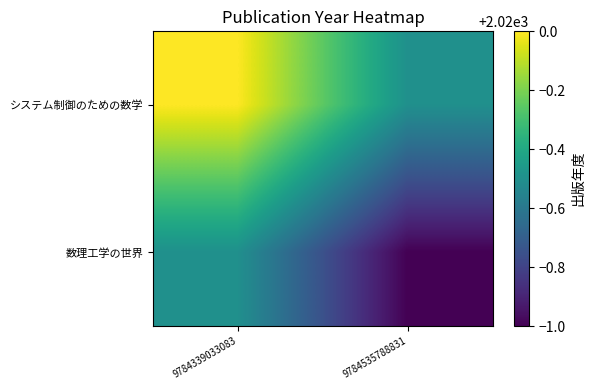

How many data points does each series have?

2